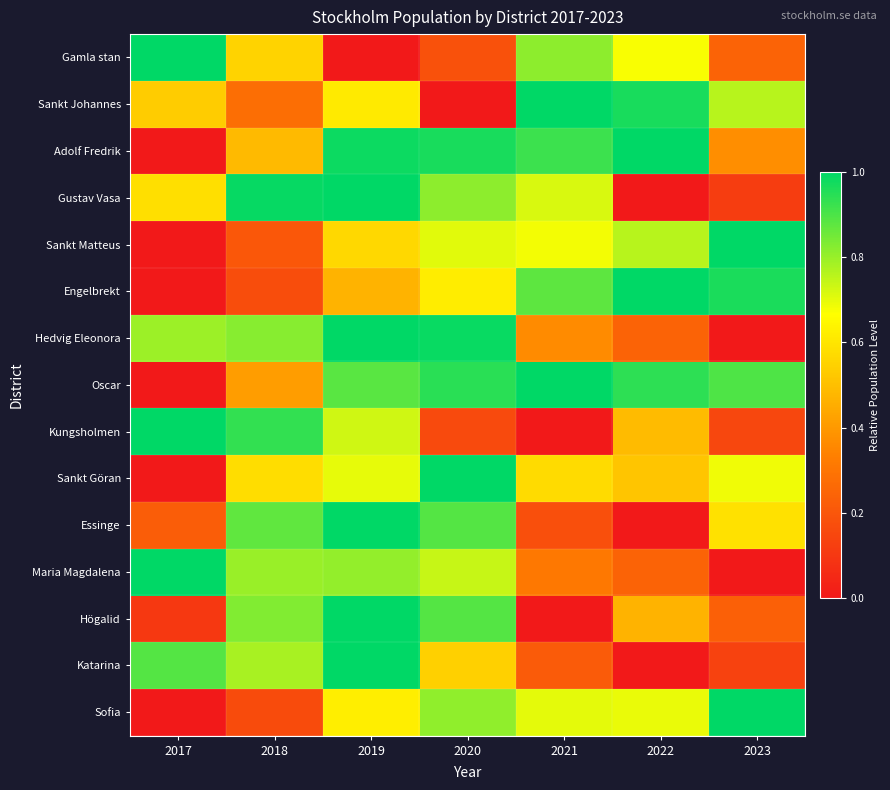

Which category has the highest value across all series?

2022